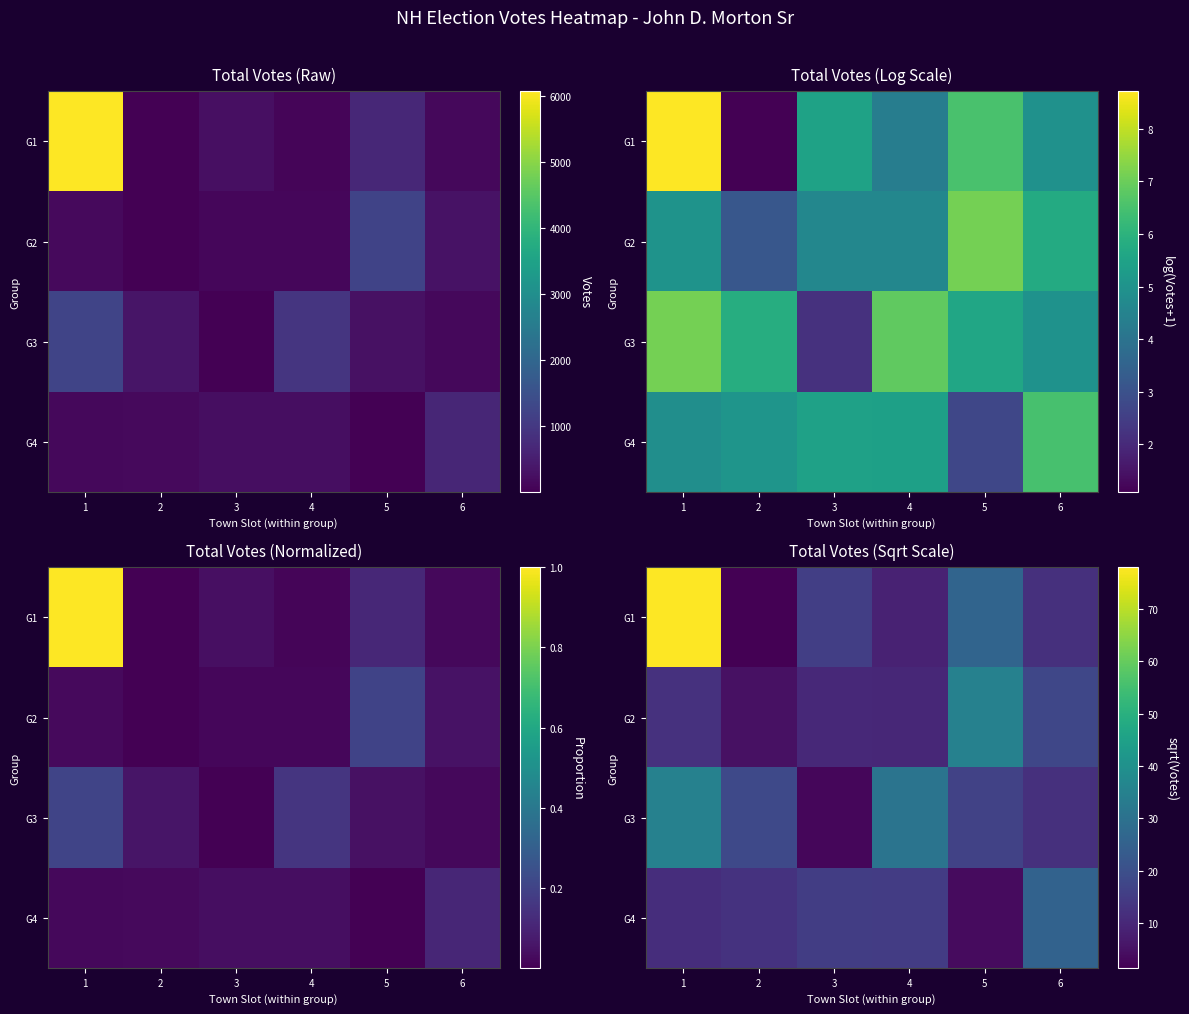

The G3 series shows 12.0 at 6. True or false?

True